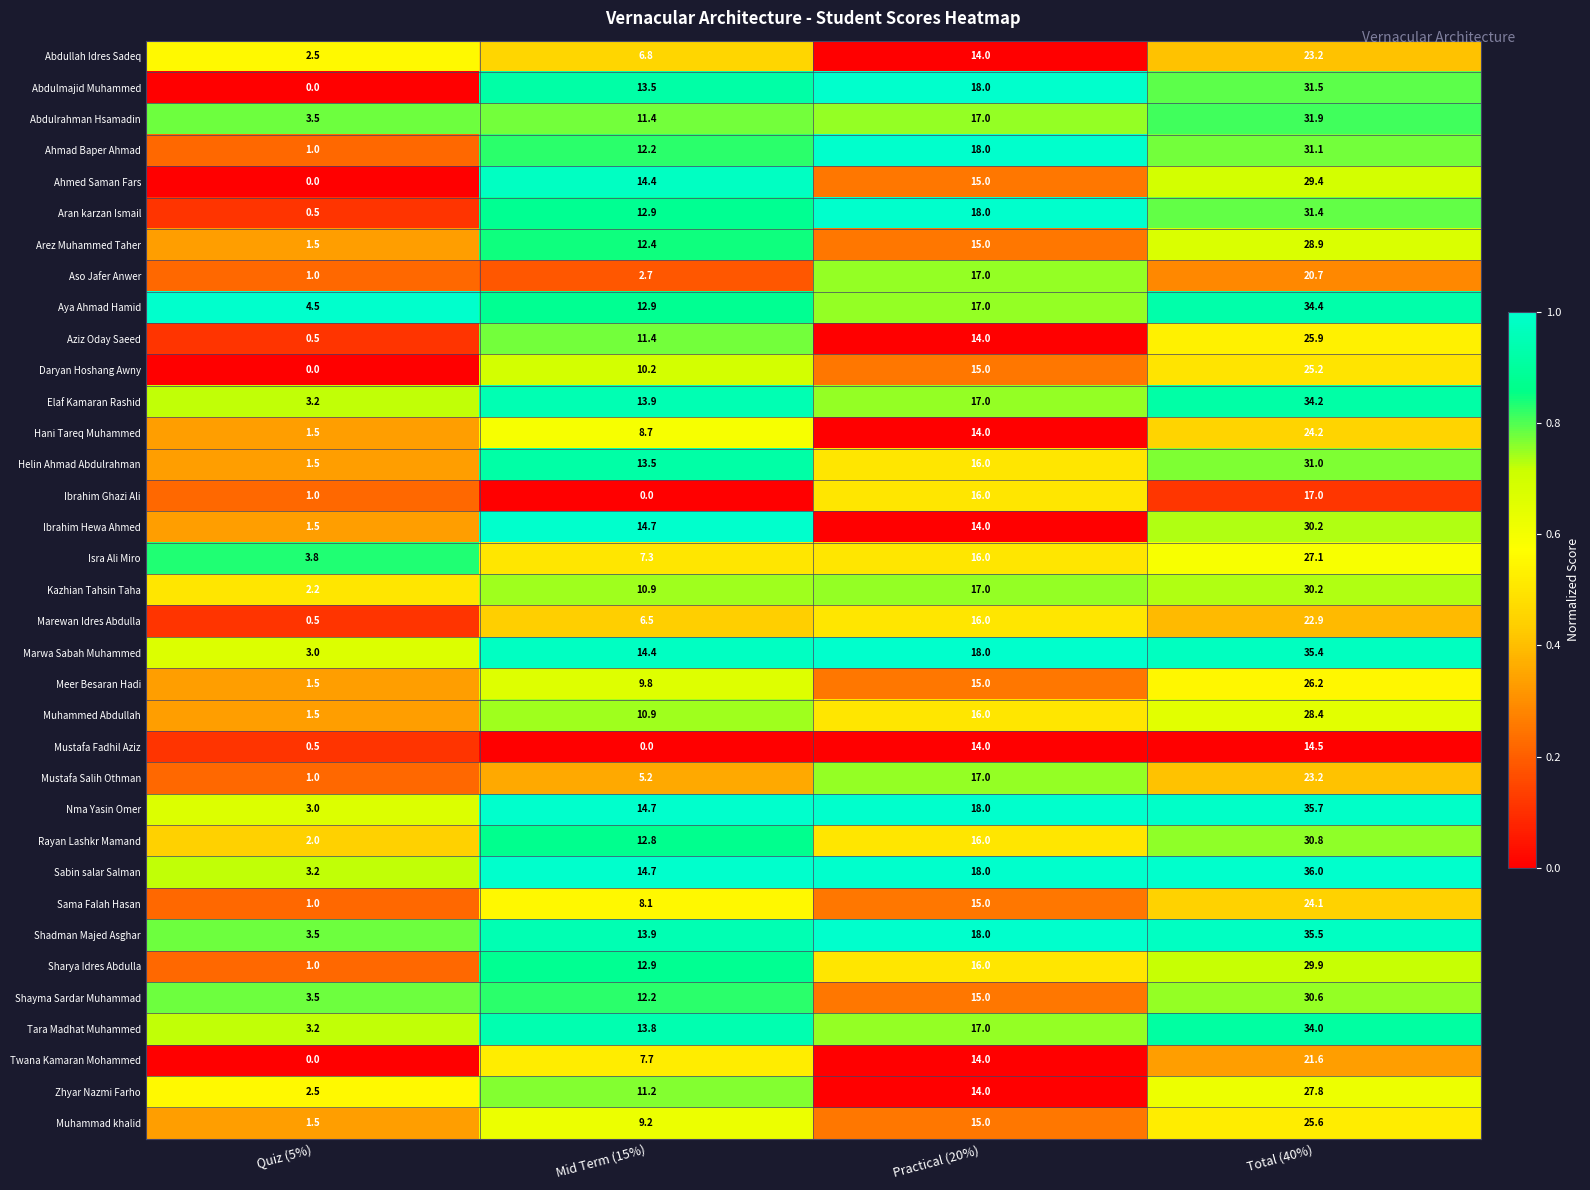

How many distinct data groups are displayed?

35